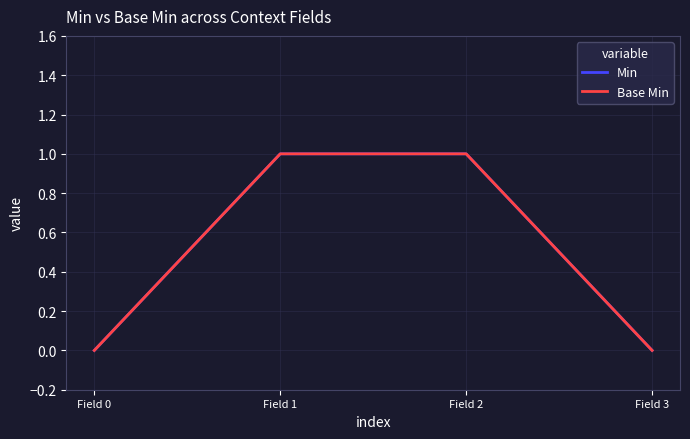

Does the chart display data point markers on the line(s)?

No